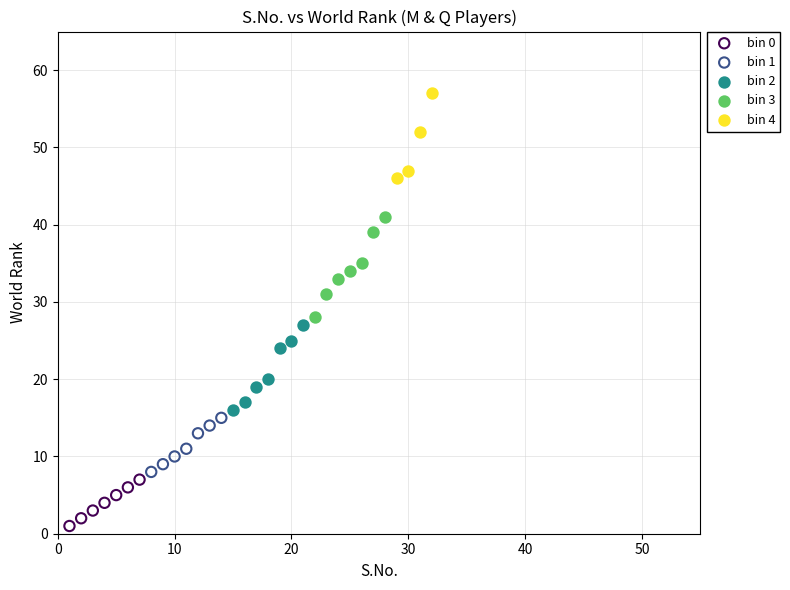

What are all the series names shown in the legend?

bin 0, bin 1, bin 2, bin 3, bin 4